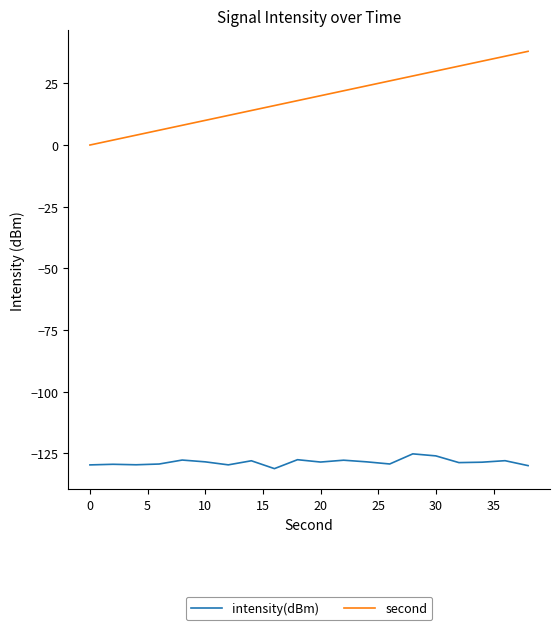

Does the chart have visible grid lines?

No